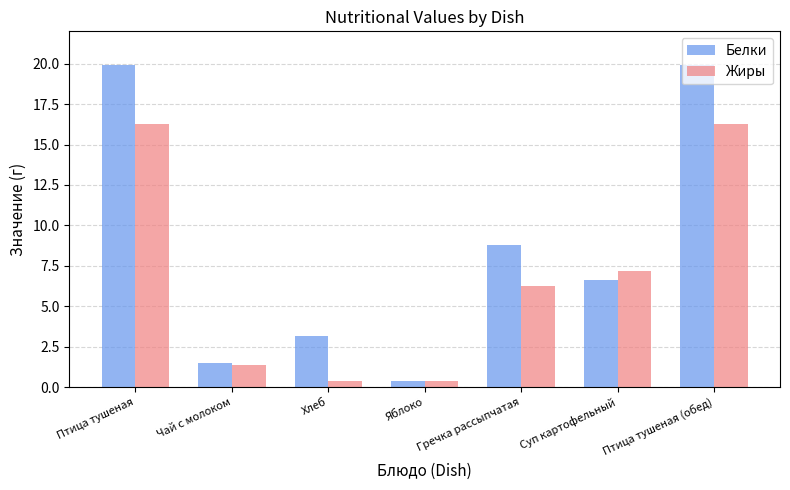

Which series has the widest spread of values?

Белки